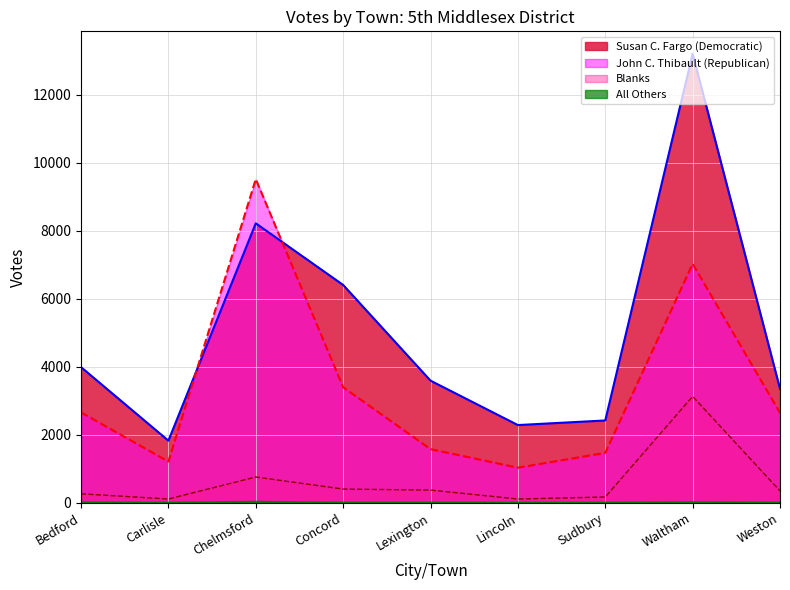

At which category is the sum across all series the highest?

Waltham